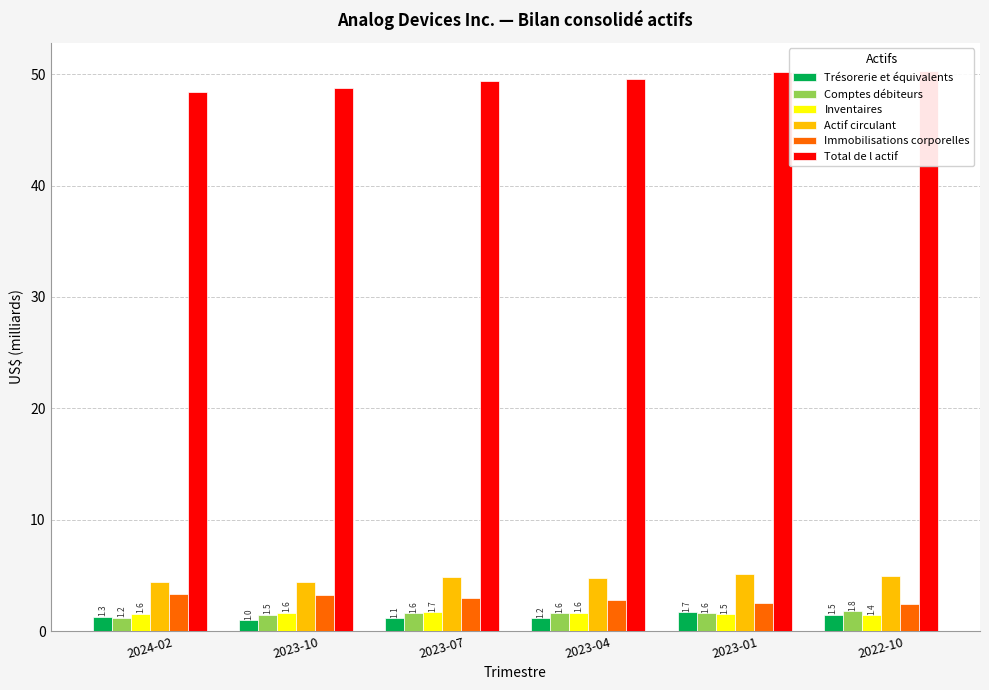

At how many categories does at least one series exceed 43?

6